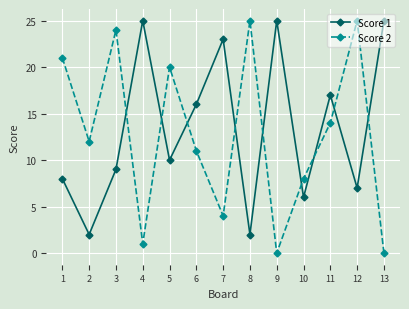

What is the value of the Score 1 point at the 11th from the left?

17